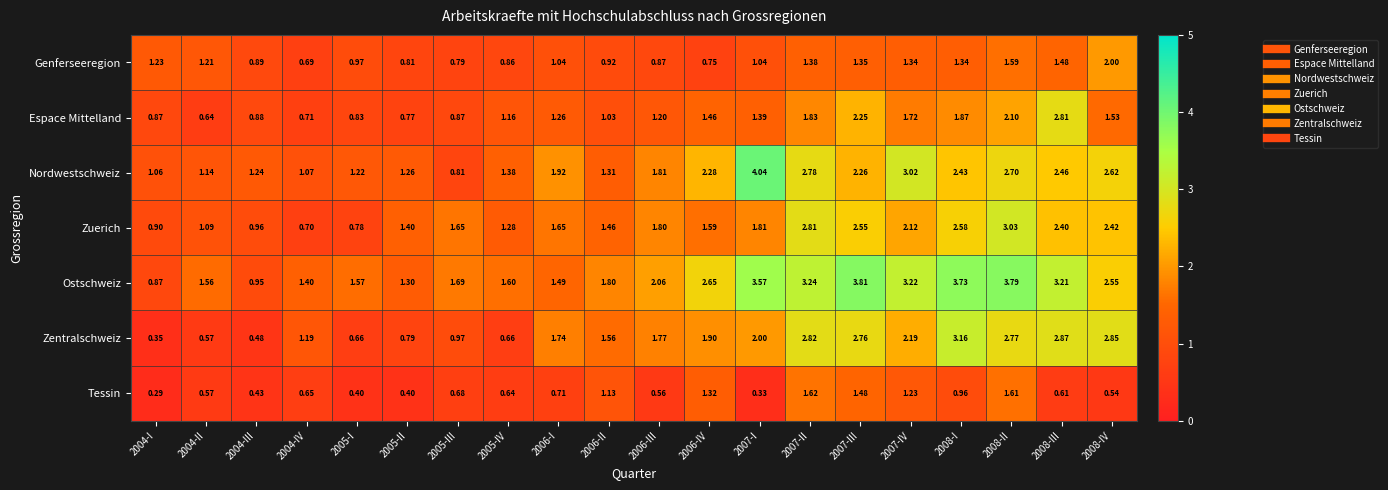

Which series has the widest spread of values?

Nordwestschweiz